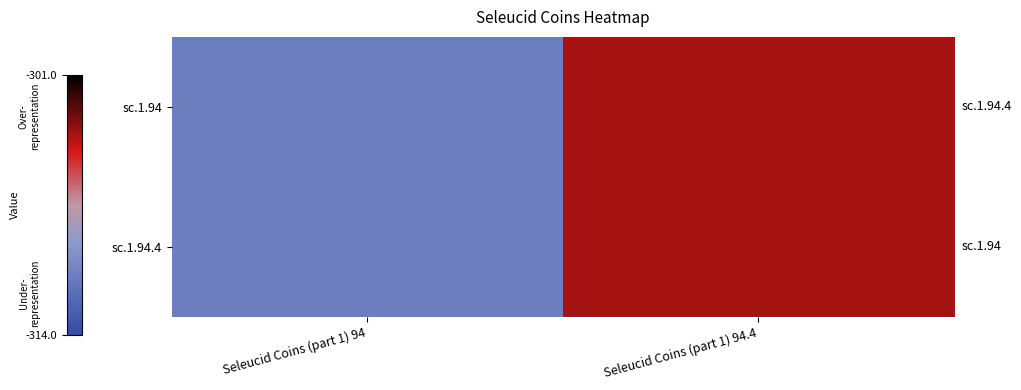

At how many categories does at least one series exceed -310?

1